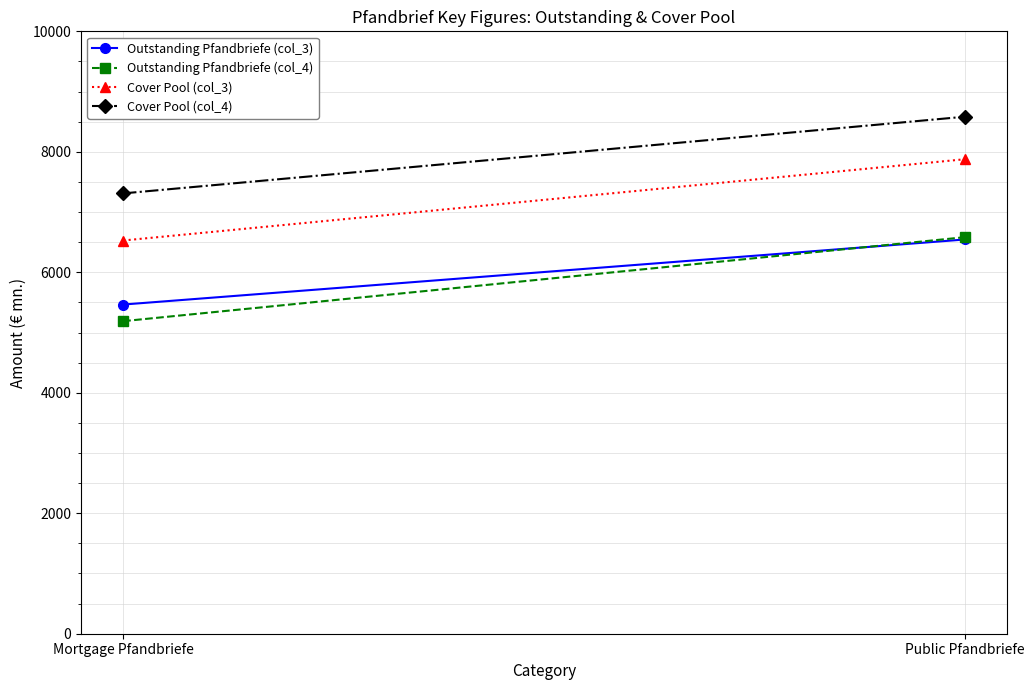

The value of Outstanding Pfandbriefe (col_3) at Mortgage Pfandbriefe is 5464.5. True or false?

True